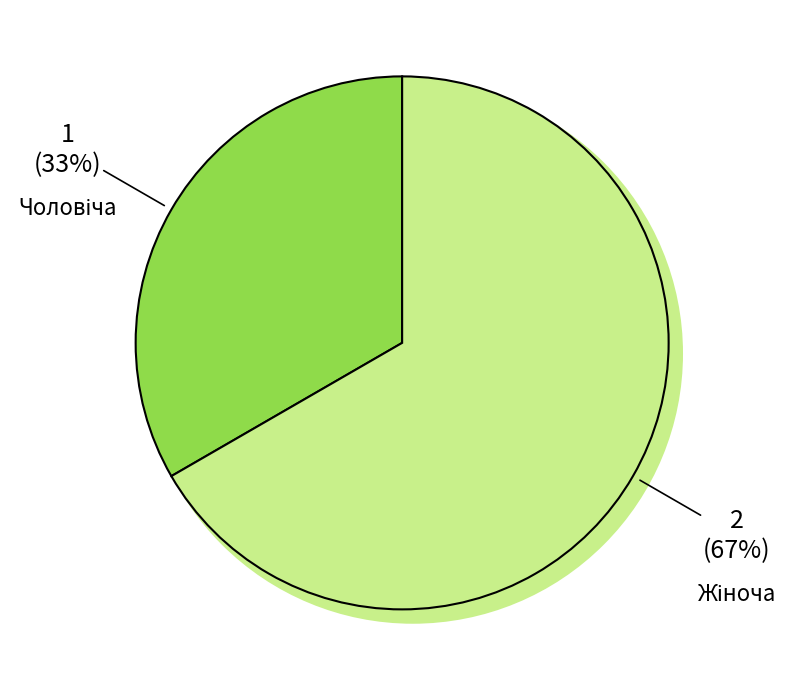

What is the smallest slice in the pie chart?

Чоловіча